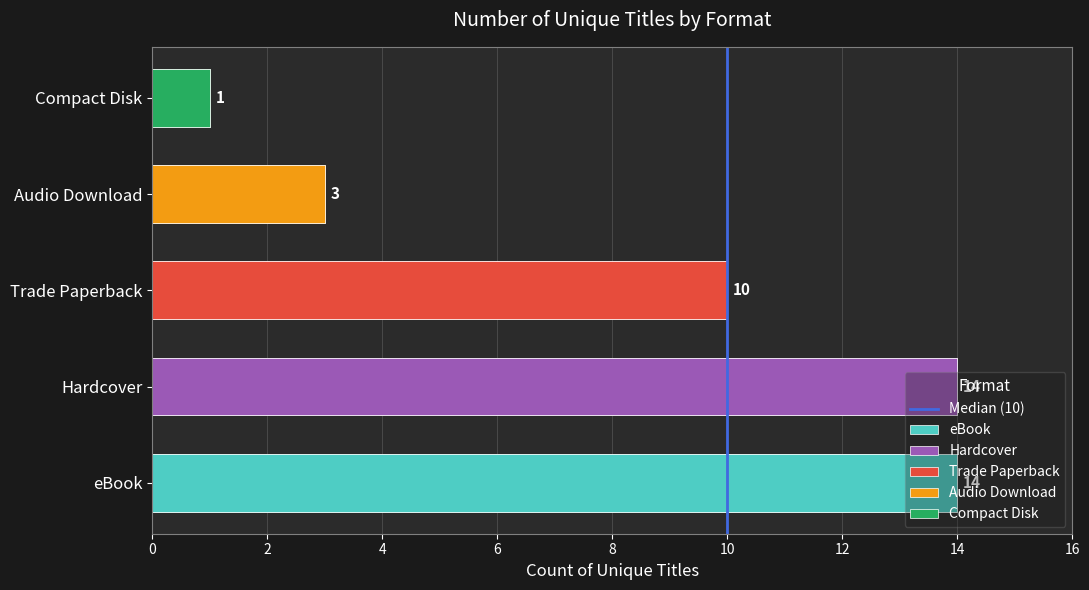

Read the value at 10.

1